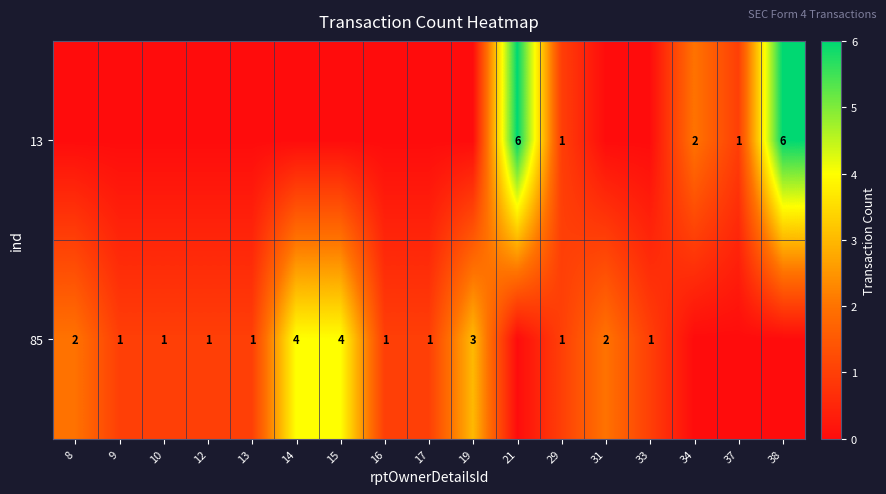

What is the total value across all series at 31?

2